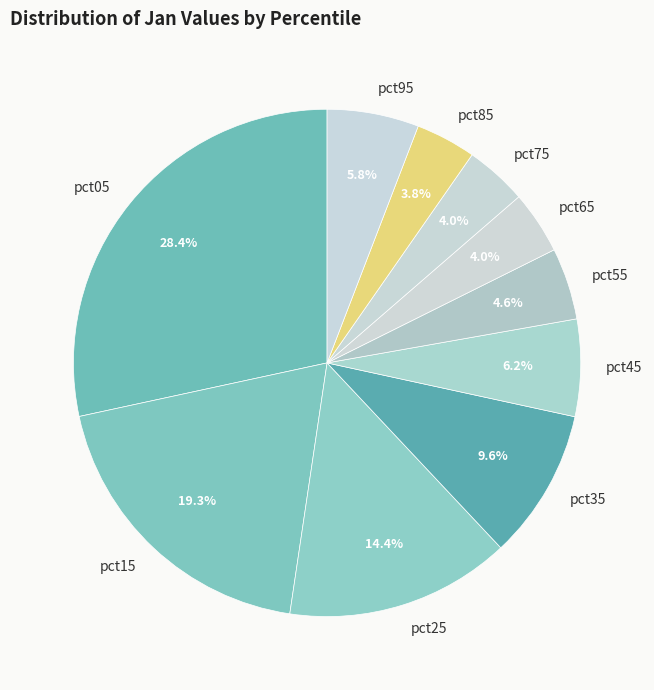

Which category has the biggest portion of the pie?

pct05